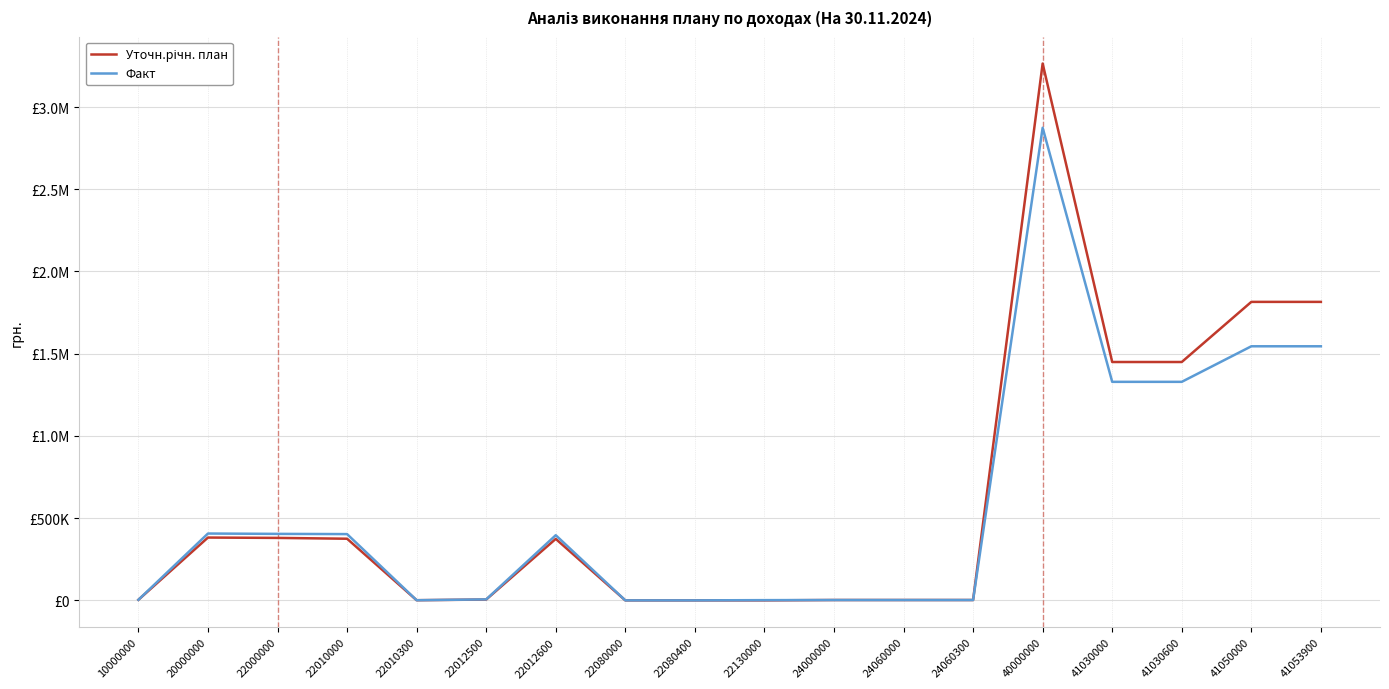

Reading left to right, extract all data points from this chart.

Уточн.річн. план: 10000000=3400.0	20000000=381900.0	22000000=379800.0	22010000=374800.0	22010300=900.0	22012500=5110.0	22012600=373790.0	22080000=0.0	22080400=0.0	22130000=0.0	24000000=2100.0	24060000=2100.0	24060300=2100.0	40000000=3264400.0	41030000=1449400.0	41030600=1449400.0	41050000=1815000.0	41053900=1815000.0
Факт: 10000000=3420.0	20000000=406376.0	22000000=404297.7	22010000=402958.6	22010300=910.0	22012500=5904.6	22012600=396144.0	22080000=2.0	22080400=2.0	22130000=1337.1	24000000=2078.3	24060000=2078.3	24060300=2078.3	40000000=2873800.0	41030000=1328800.0	41030600=1328800.0	41050000=1545000.0	41053900=1545000.0